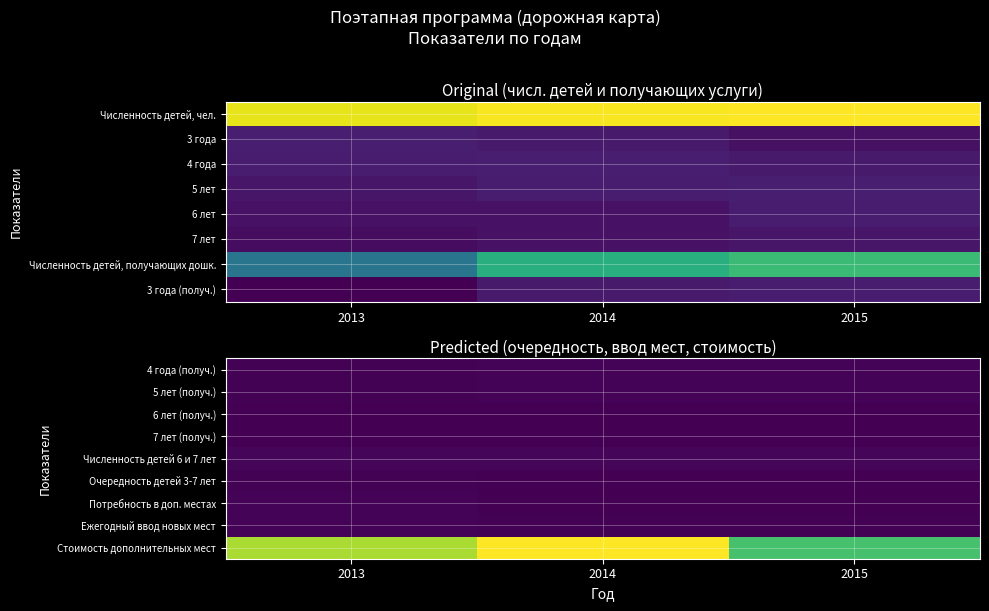

How many data points does each series have?

3